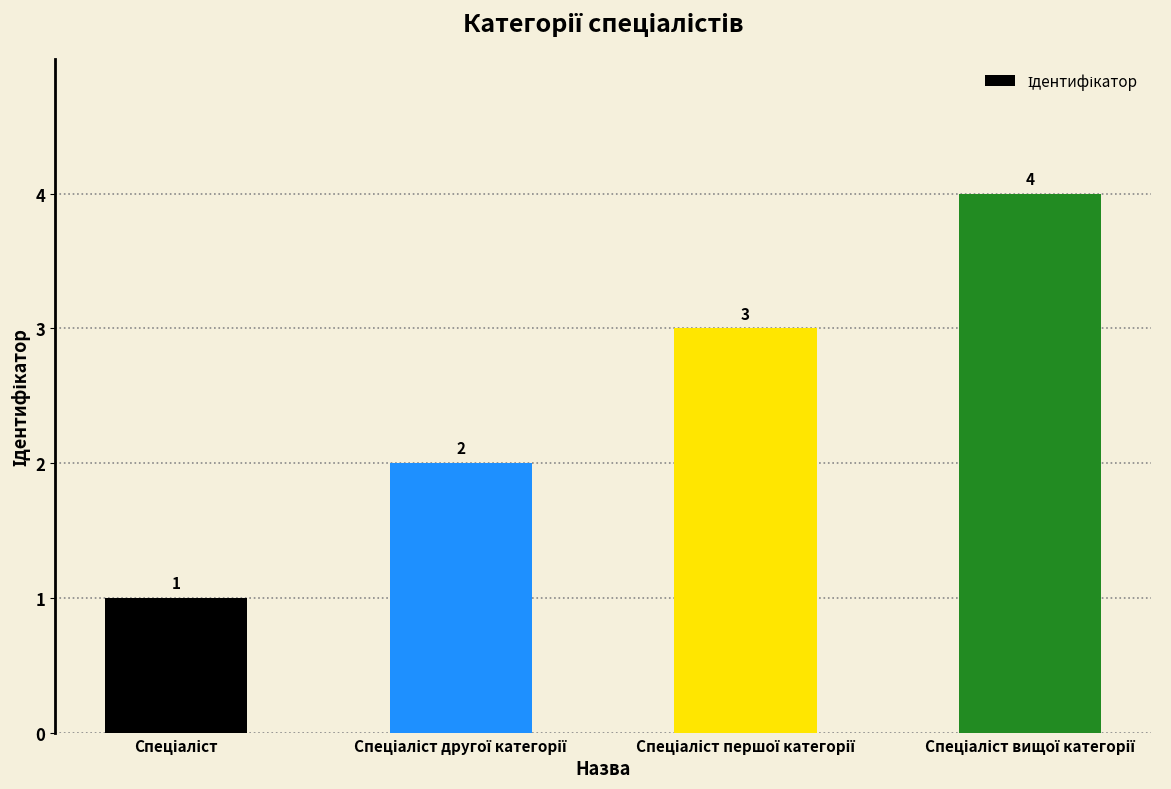

How many data points are less than 3?

2